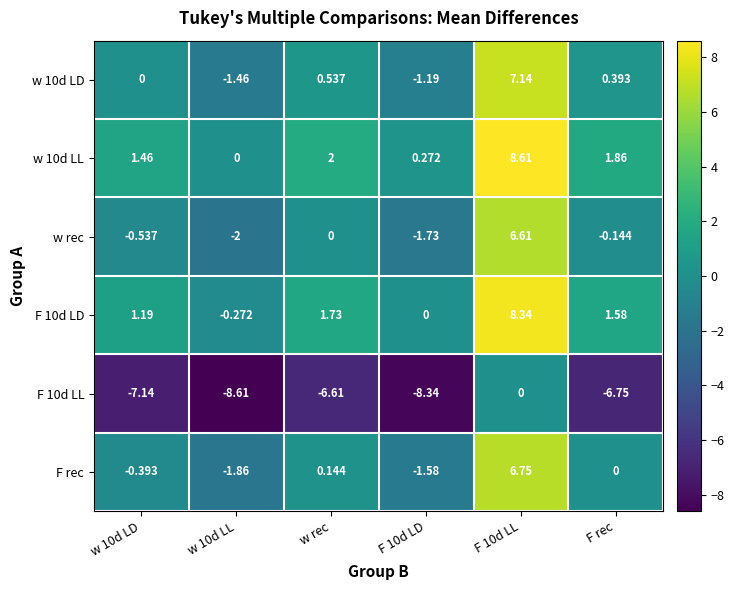

Where does the F rec series first go above 0?

w rec